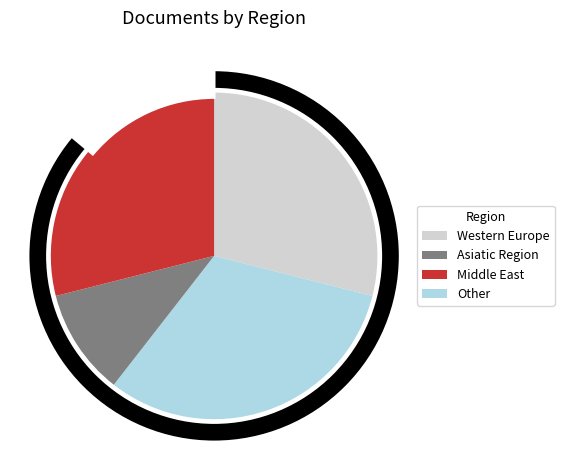

Does Latin America represent more than half of the total?

No